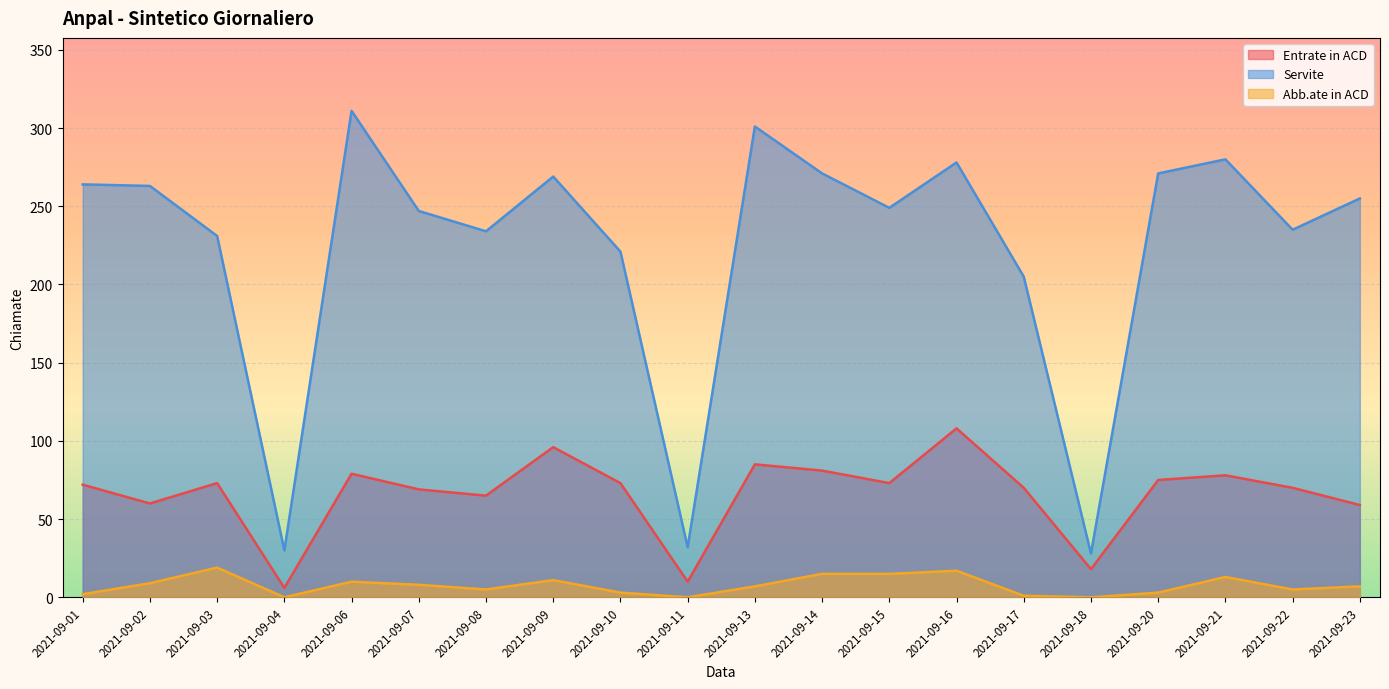

True or false: Entrate in ACD and Servite cross at least once.

False